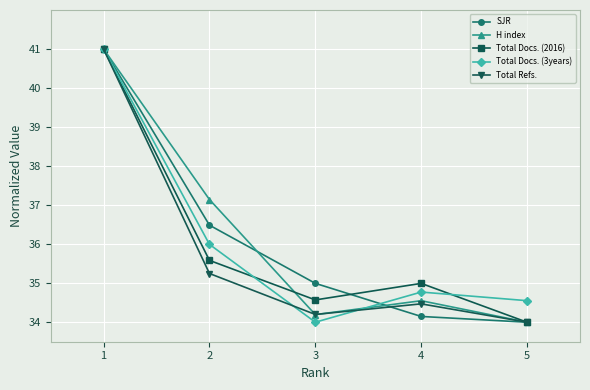

True or false: Total Docs. (2016) has more than 2 interior local peaks.

False